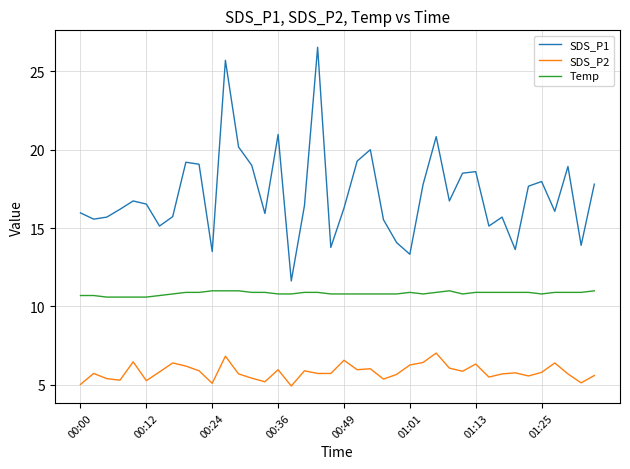

Count the number of categories in the chart.

40